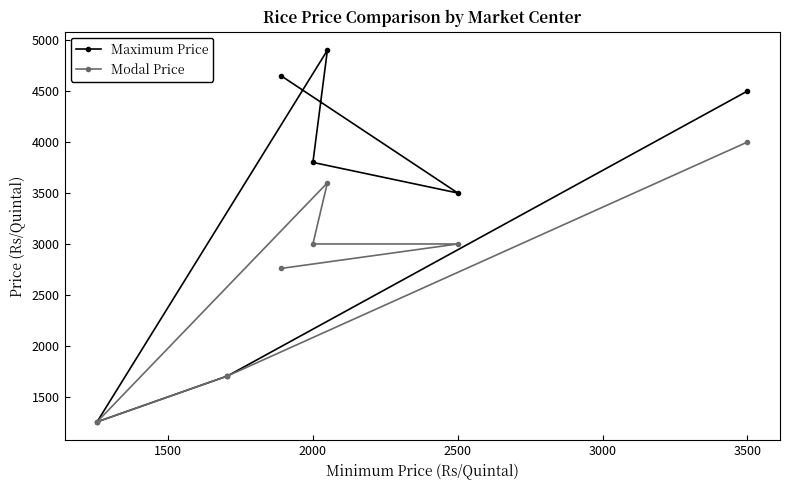

List the series in order of their overall mean, lowest first.

Modal Price, Maximum Price